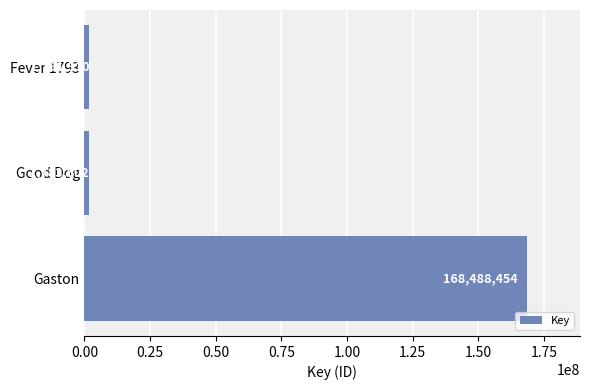

Where is the data nearest to the value 85135978?

Fever 1793